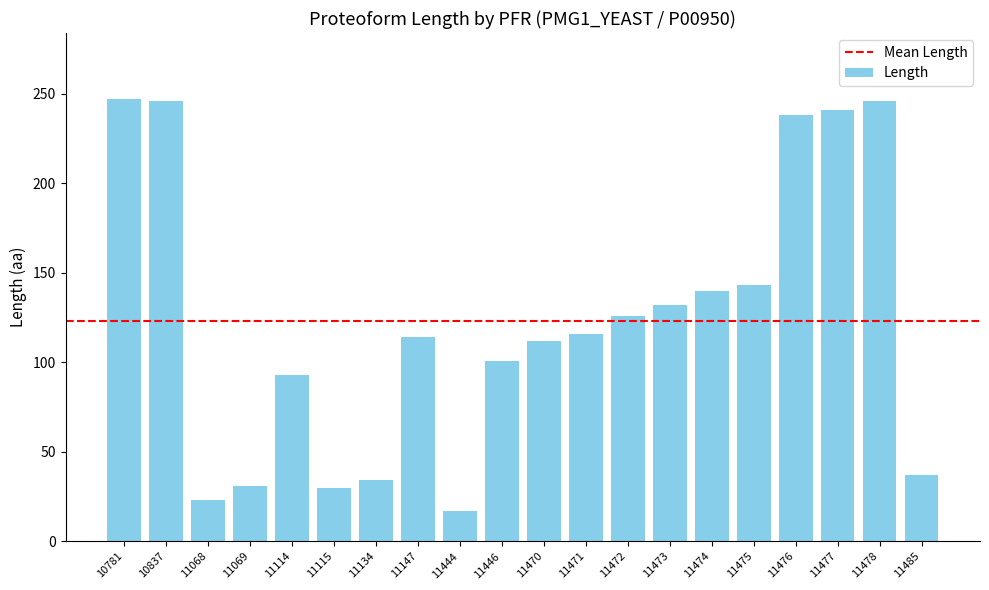

Between 11446 and 11068, which is larger?

11446